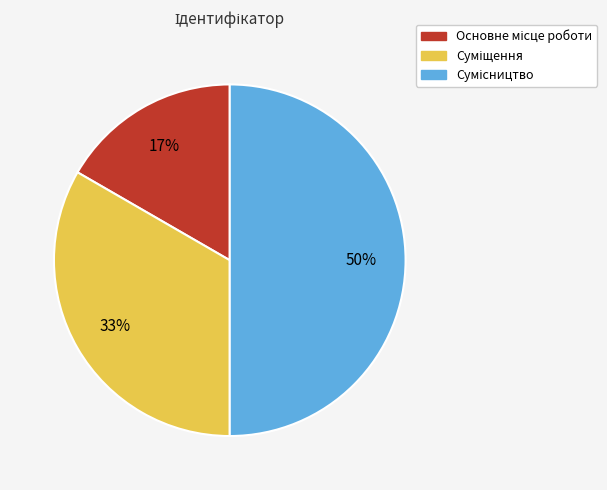

To the nearest percent, what is the average slice percentage?

33%